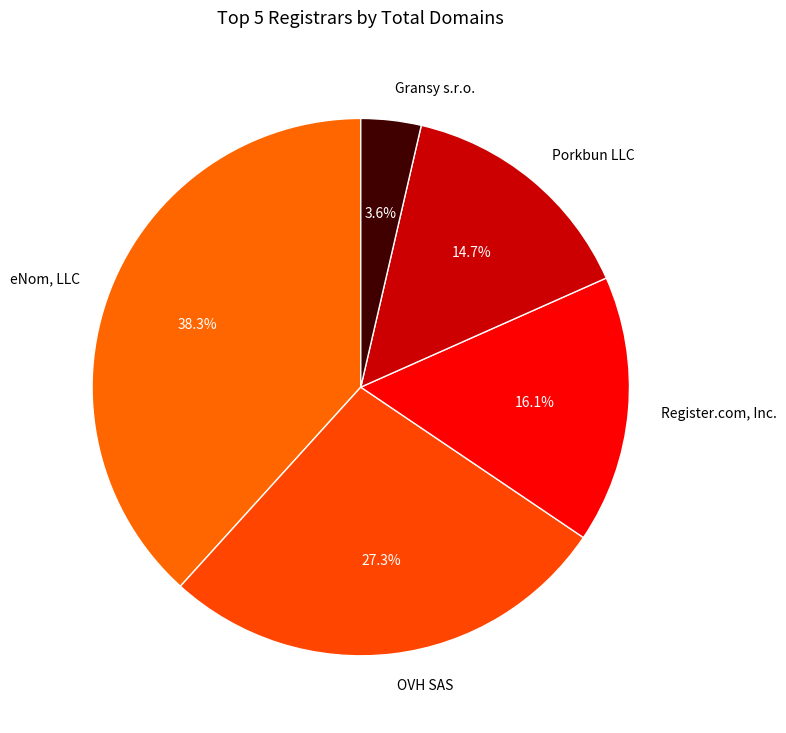

To the nearest percent, what percentage of the pie is Gransy s.r.o.?

4%